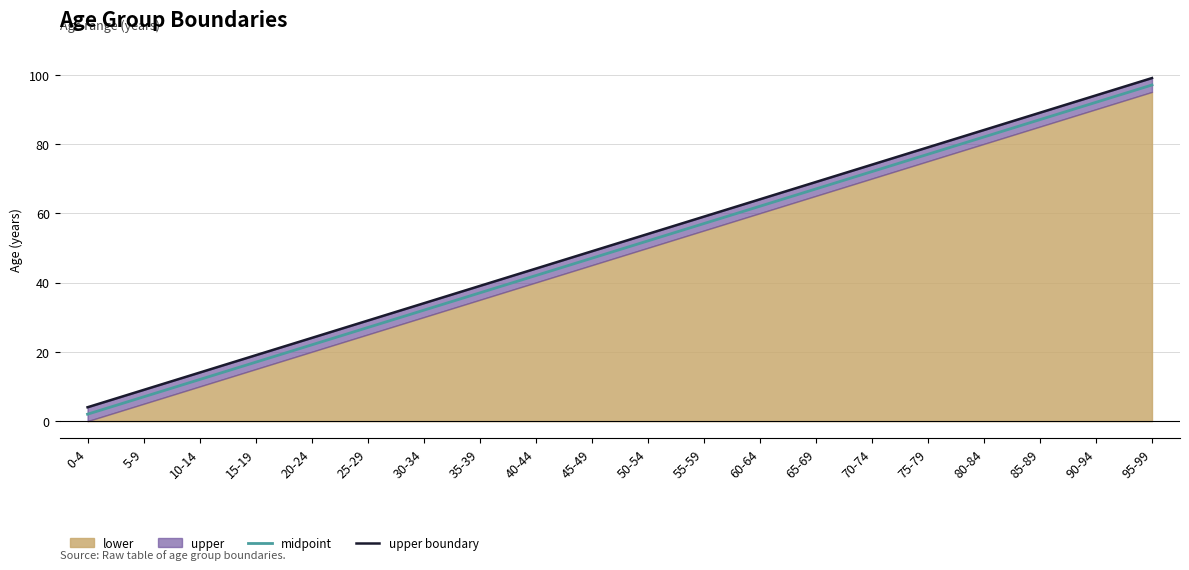

Which series changed the most between 30-34 and 50-54?

midpoint